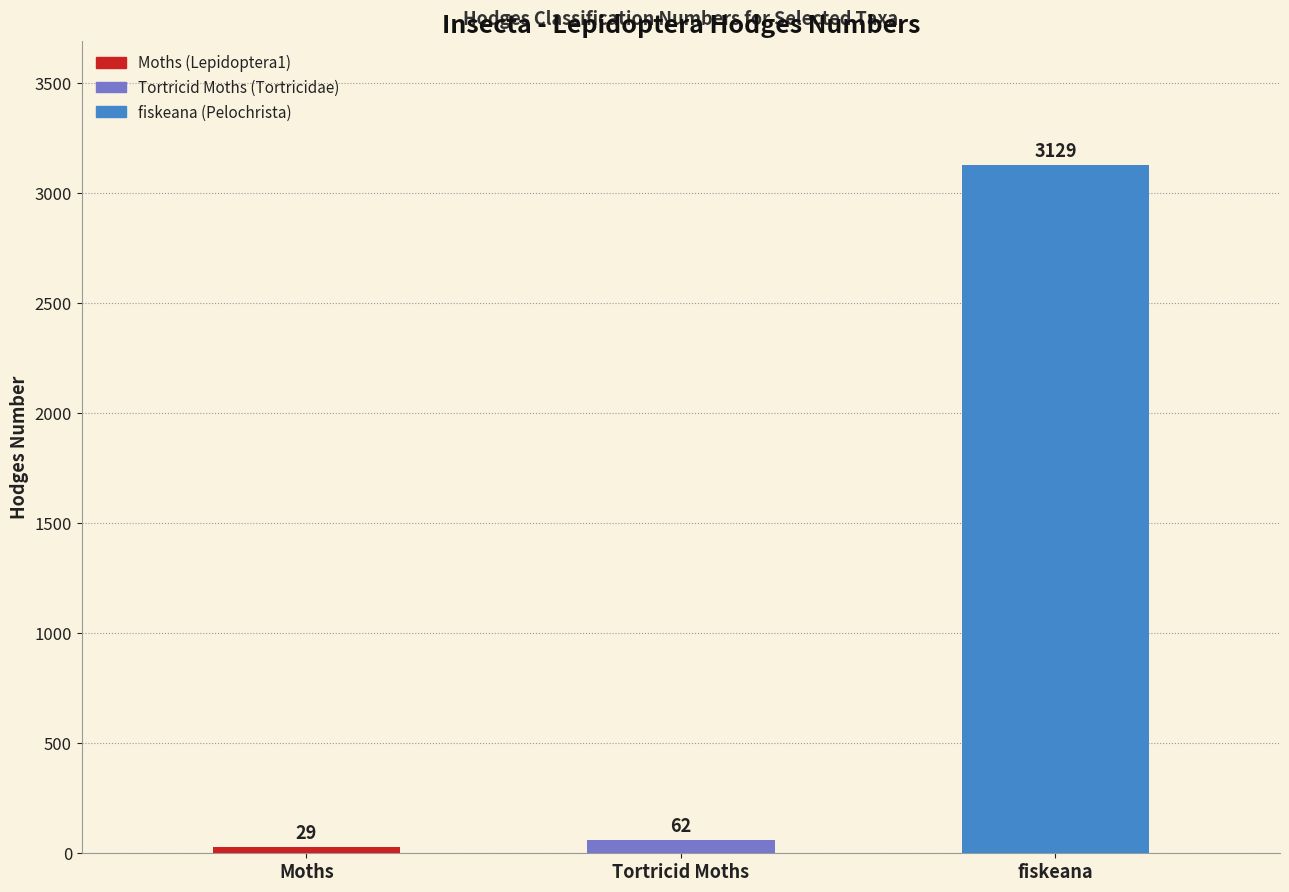

How many data points are above 62?

2